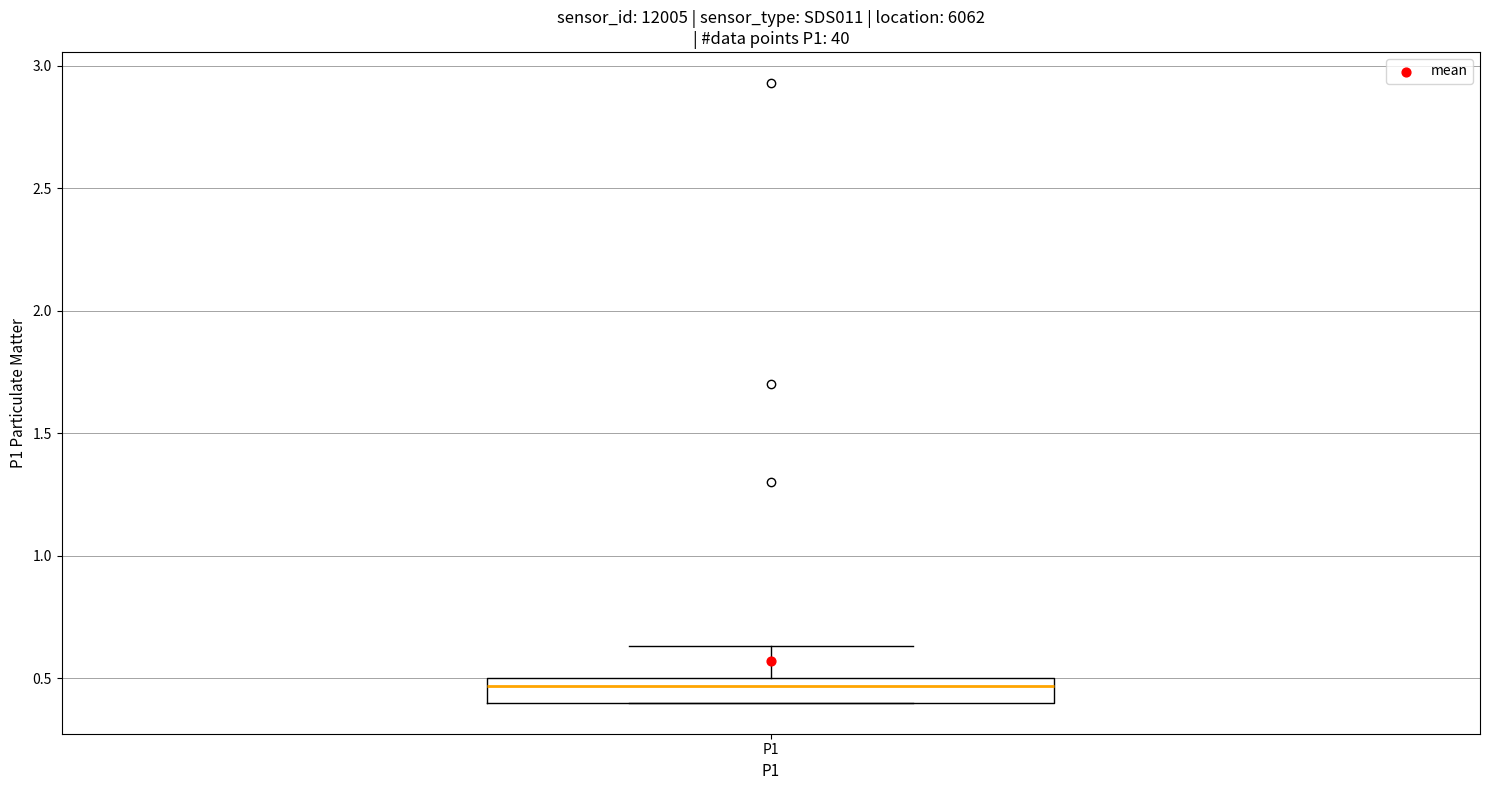

Transcribe this box plot: give where the median line is, the range the box spans, and where the two whiskers end, as read against the y-axis. The values are not printed on the chart, so give them approximately, as read against the axis.

median 0.45, box 0.40 to 0.50, whiskers 0.40 to 0.65